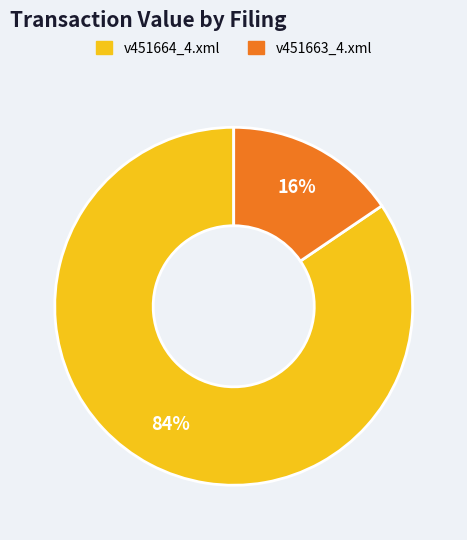

Which category has the smallest portion of the pie?

v451663_4.xml